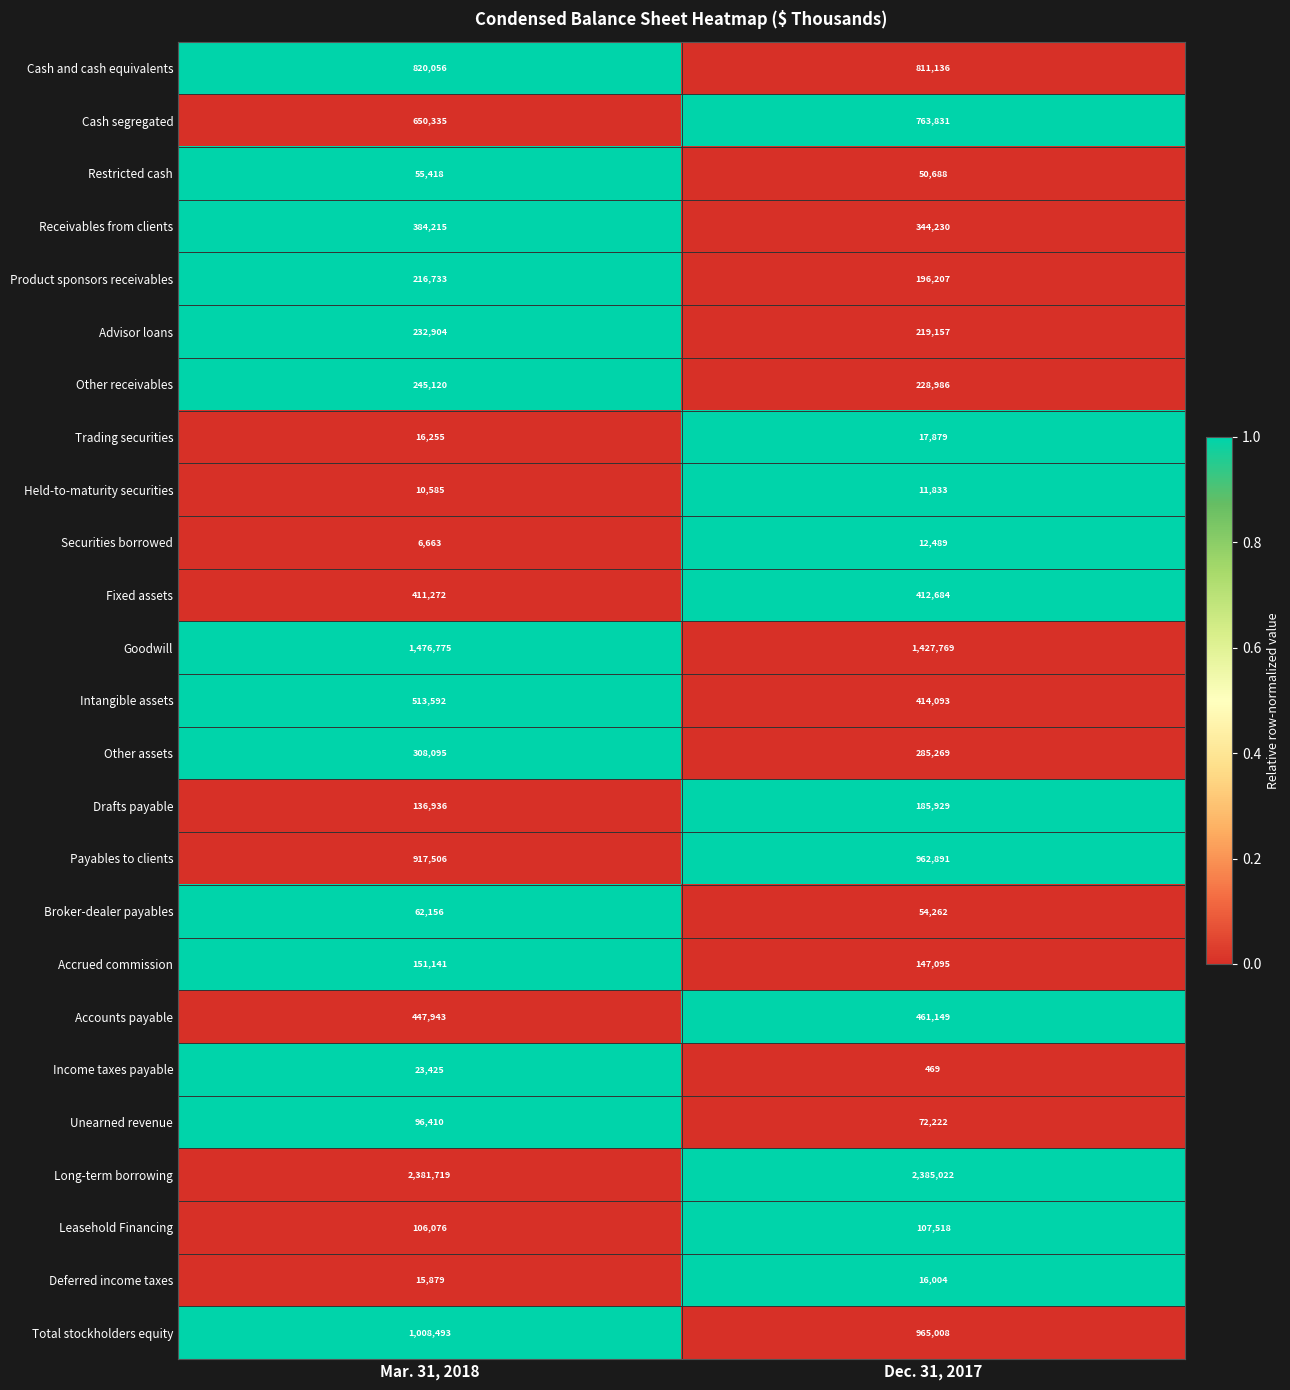

What is the difference between the Income taxes payable values at Mar. 31, 2018 and Dec. 31, 2017?

22956